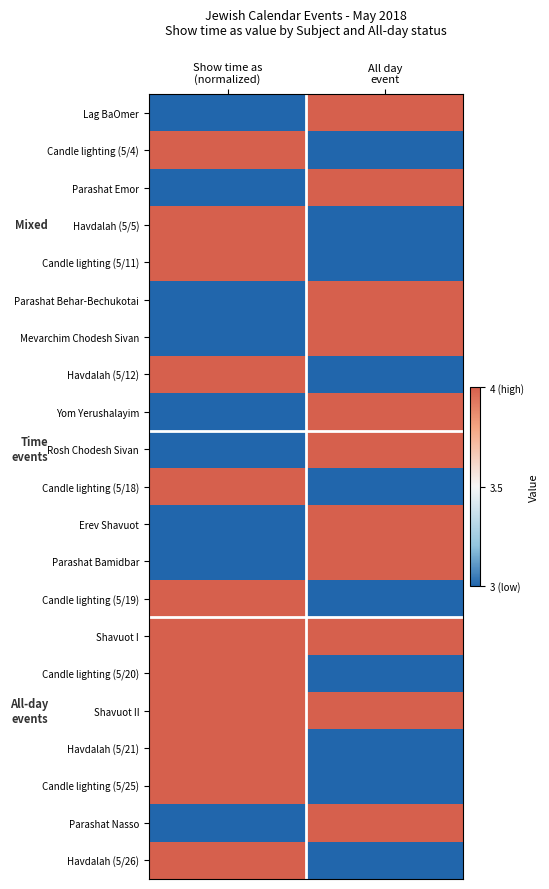

Which label corresponds to the smallest value in the chart?

Show time as
(normalized)